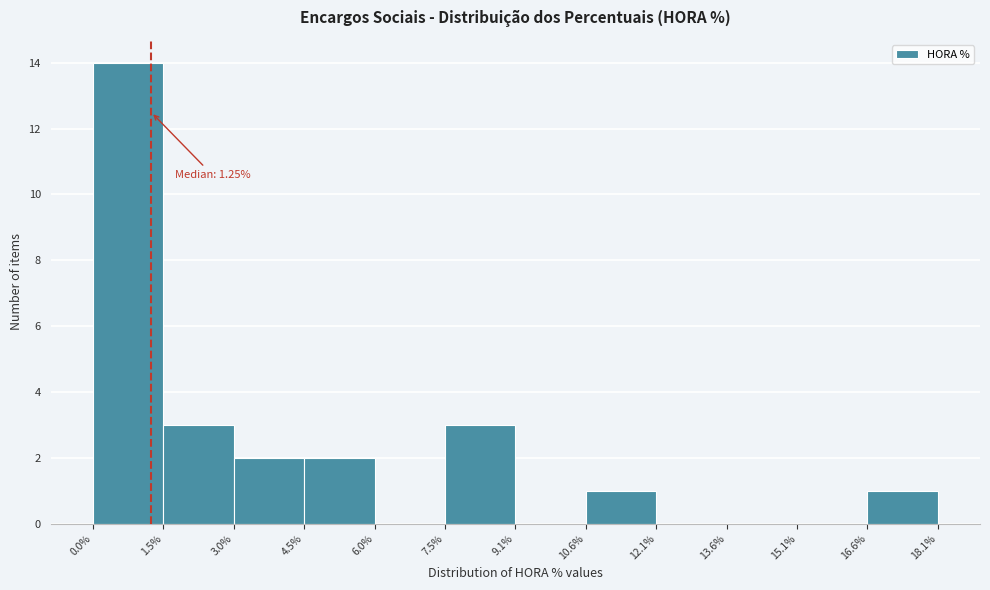

Over which range of the x-axis is the bar tallest?

0.0% to 1.5%